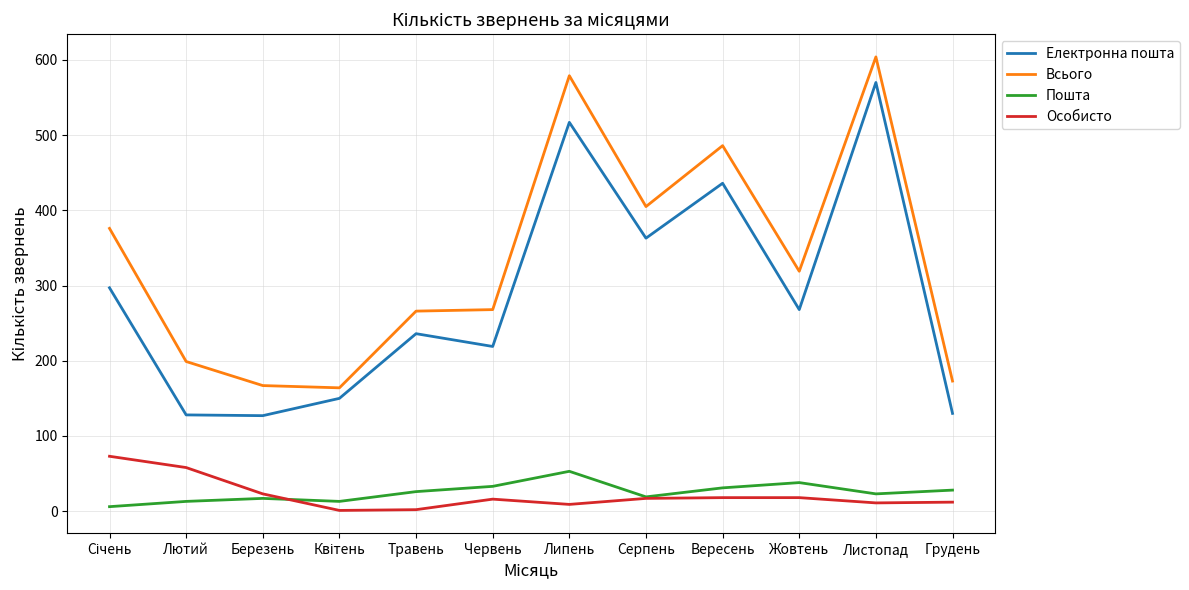

Between Травень and Серпень, which series saw the biggest shift?

Всього